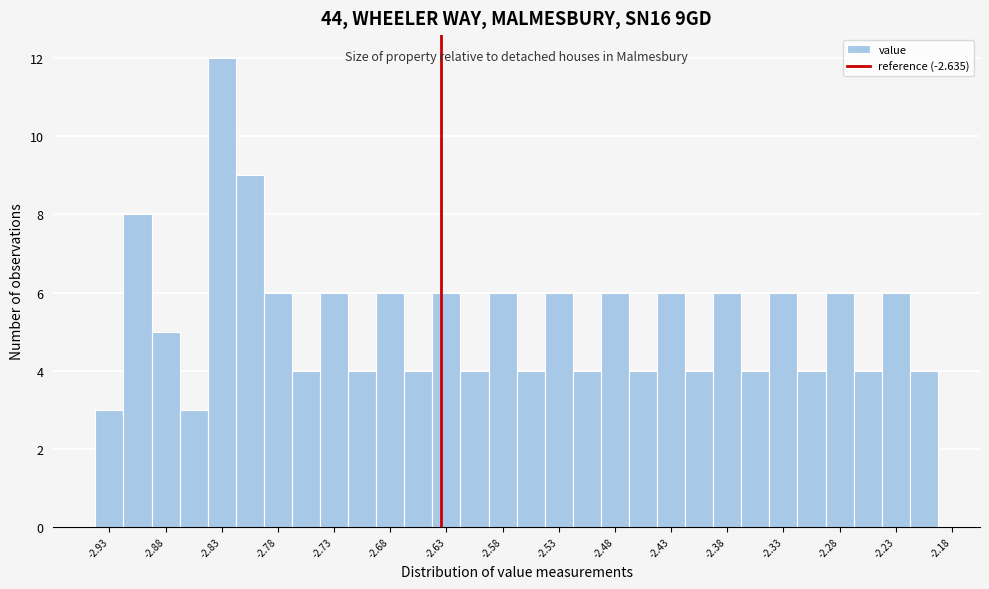

Reading left to right, list every bar in this chart as the range it spans on the x-axis followed by its height. Neither the bar edges nor the heights are printed on the chart, so give them approximately, as read against the axes.

-2.940 to -2.915: 3
-2.915 to -2.890: 8
-2.890 to -2.865: 5
-2.865 to -2.840: 3
-2.840 to -2.815: 12
-2.815 to -2.790: 9
-2.790 to -2.765: 6
-2.765 to -2.740: 4
-2.740 to -2.715: 6
-2.715 to -2.690: 4
-2.690 to -2.665: 6
-2.665 to -2.640: 4
-2.640 to -2.615: 6
-2.615 to -2.590: 4
-2.590 to -2.565: 6
-2.565 to -2.540: 4
-2.540 to -2.515: 6
-2.515 to -2.490: 4
-2.490 to -2.465: 6
-2.465 to -2.440: 4
-2.440 to -2.415: 6
-2.415 to -2.390: 4
-2.390 to -2.365: 6
-2.365 to -2.340: 4
-2.340 to -2.315: 6
-2.315 to -2.290: 4
-2.290 to -2.265: 6
-2.265 to -2.240: 4
-2.240 to -2.215: 6
-2.215 to -2.190: 4